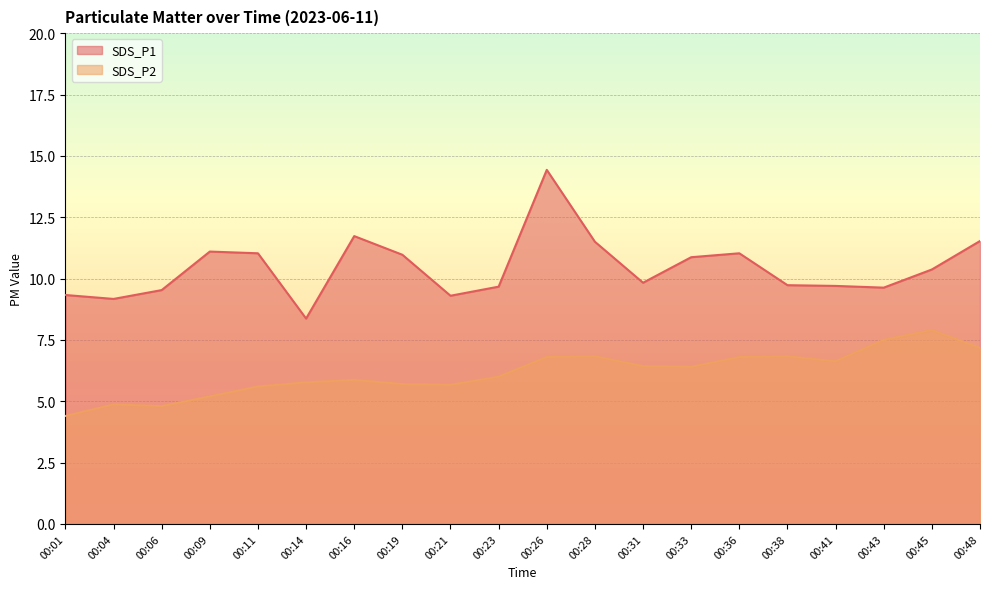

What is the minimum value shown in the chart?

4.4